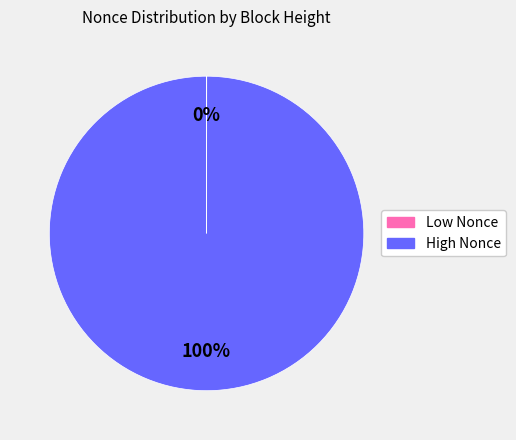

Does any single category account for the majority?

Yes